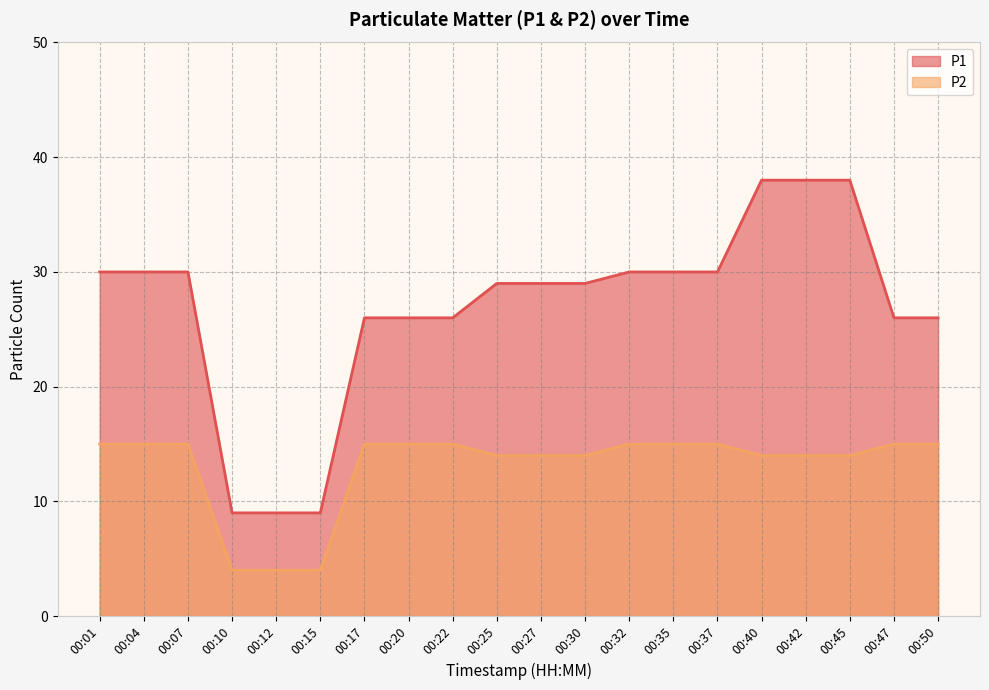

At 00:15, list the series in order from largest to smallest.

P1, P2